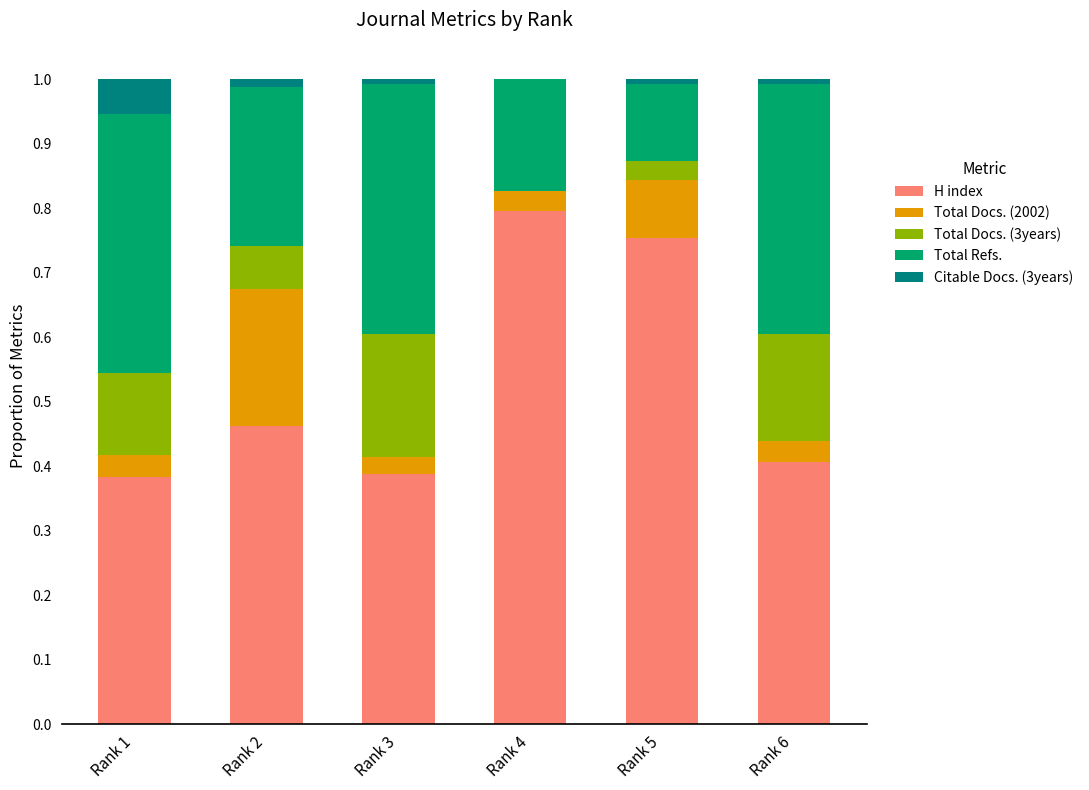

True or false: H index has a value of 1.1 at Rank 5.

False